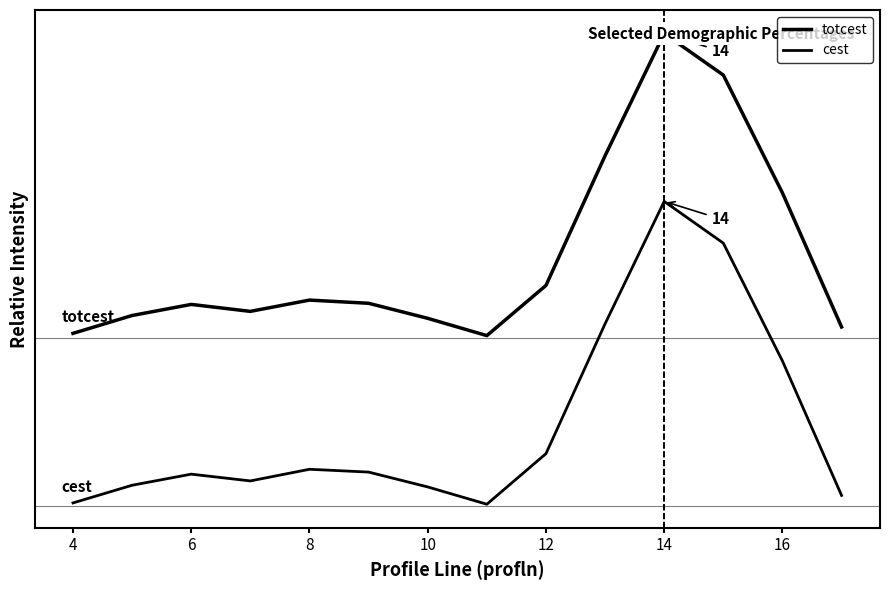

True or false: cest and totcest intersect in this chart.

False